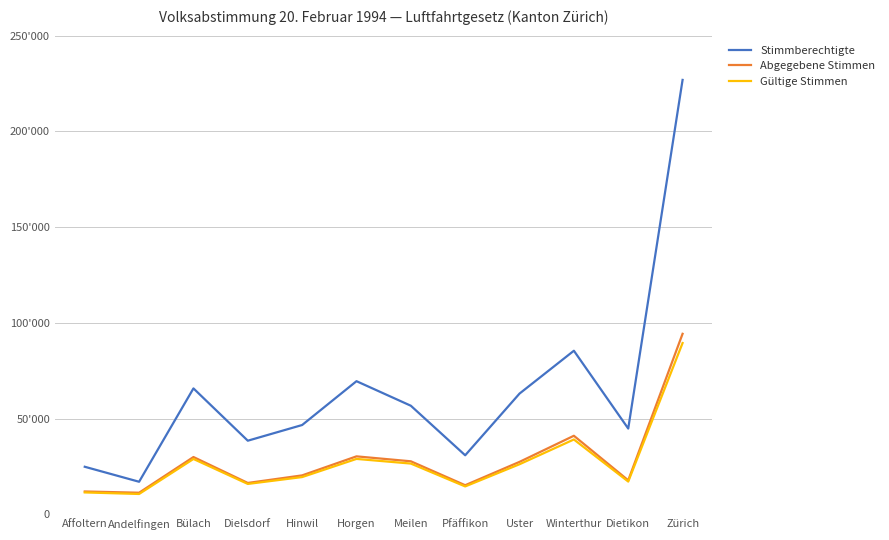

How many interior local valleys does the Gültige Stimmen series have?

4